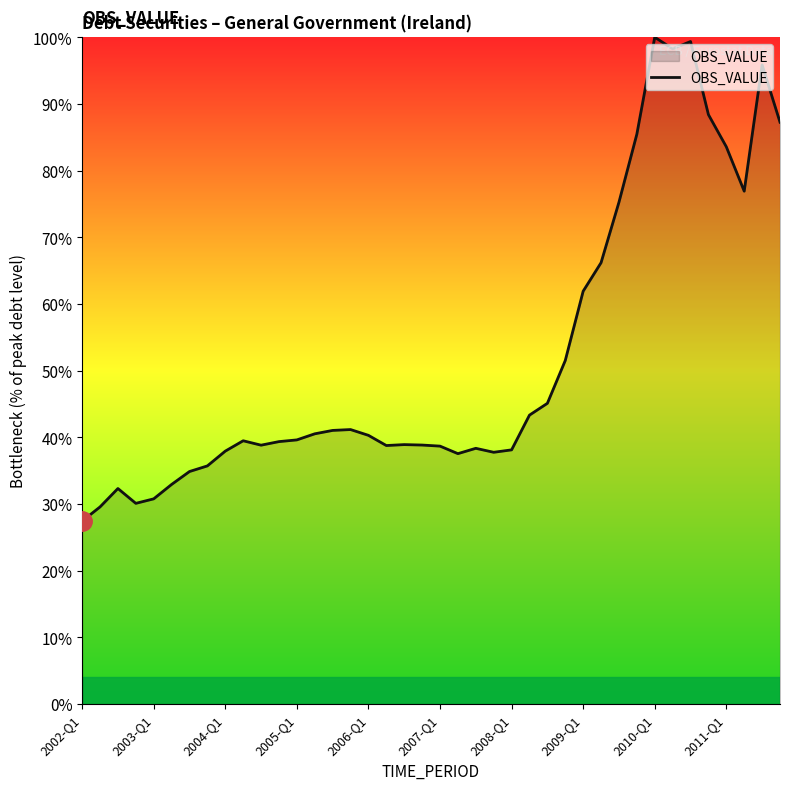

What is the greatest value displayed?

100.0